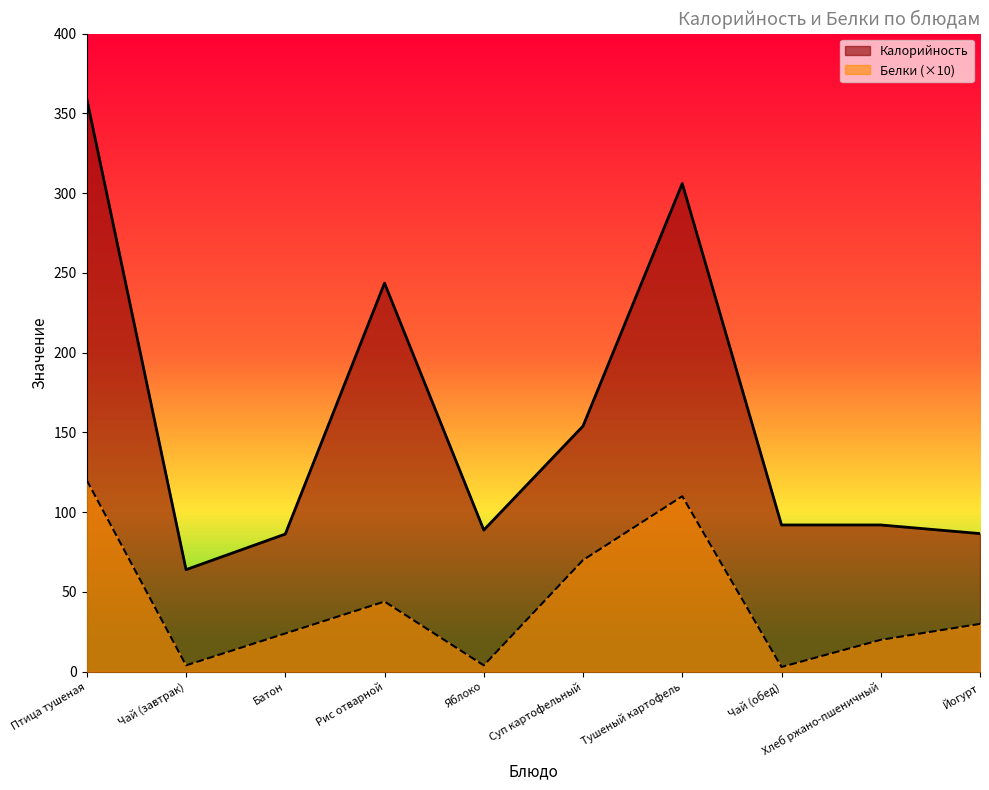

Rank the series by their average value, from highest to lowest.

Калорийность, Белки (×10)